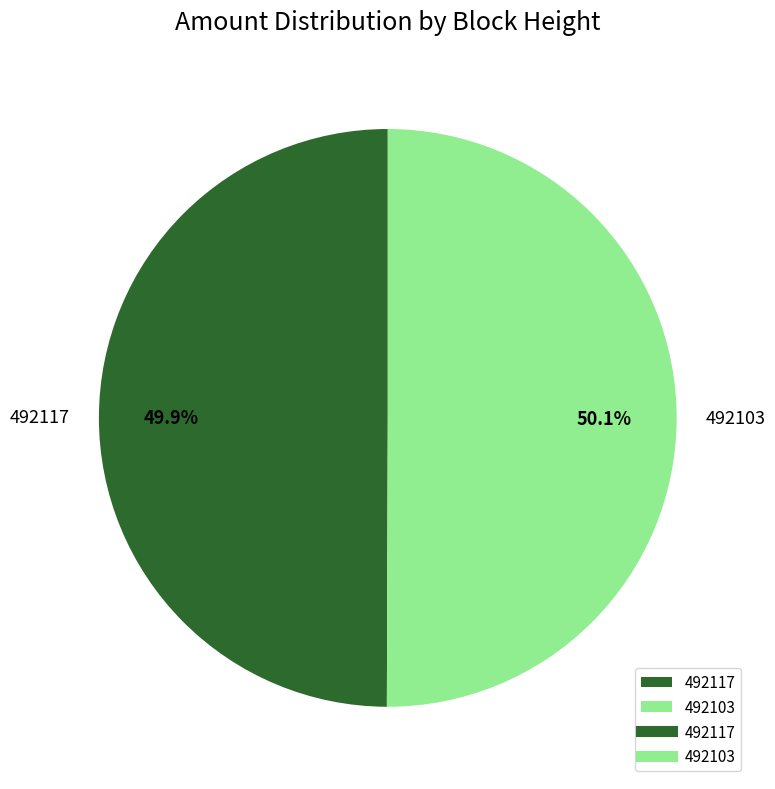

Is there a majority slice in this chart?

Yes